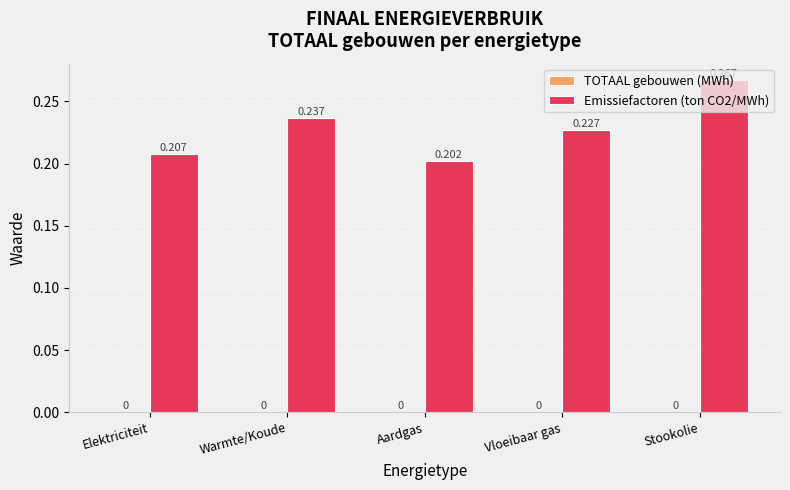

List the labels in order of value, largest first.

Stookolie, Warmte/Koude, Vloeibaar gas, Elektriciteit, Aardgas